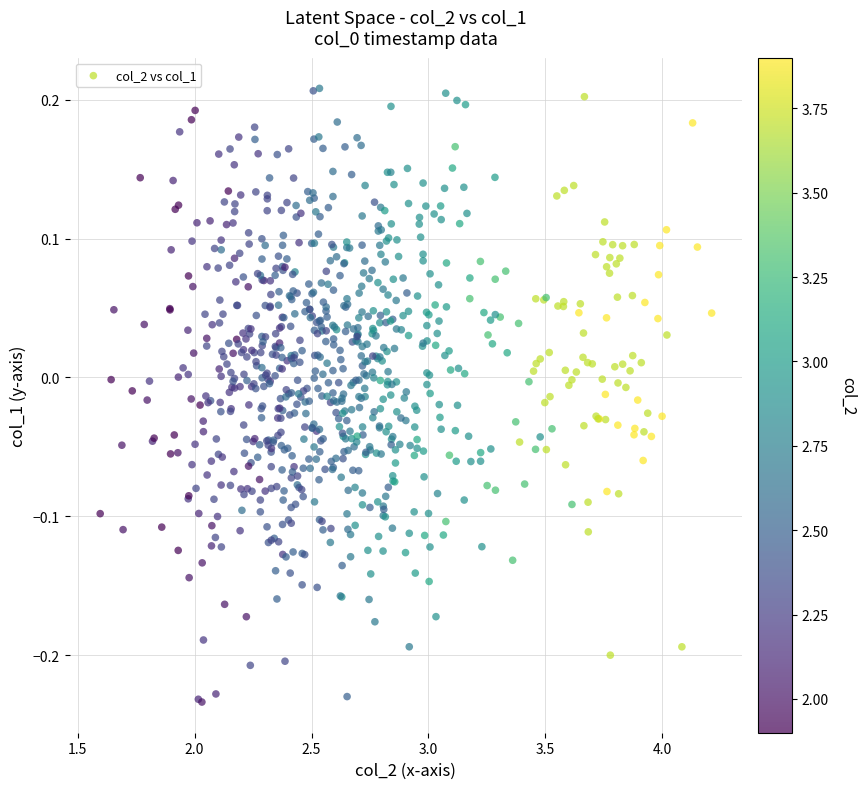

What is the range of X values (max minus min)?

2.6